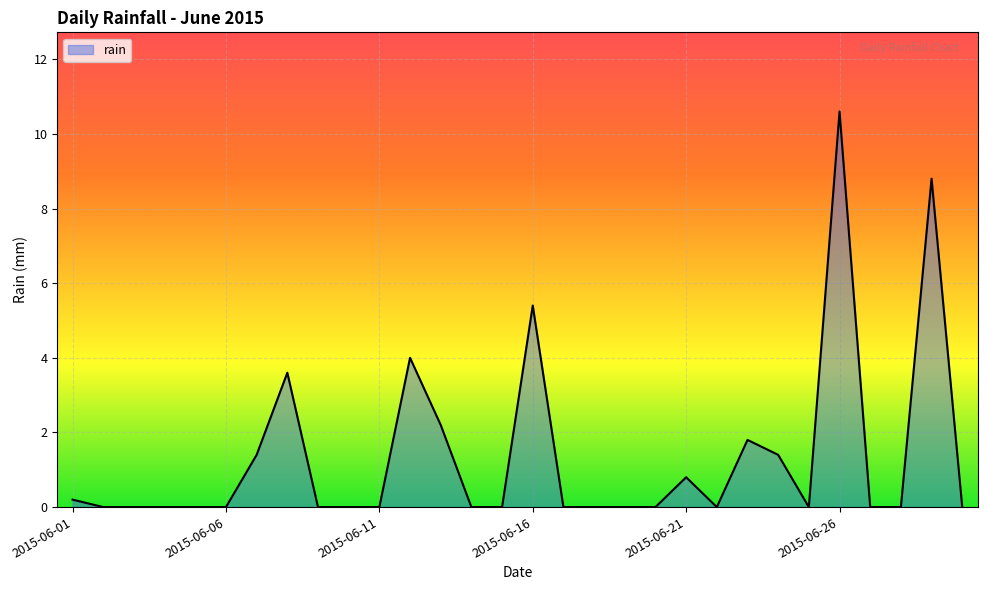

What is the difference between the maximum and minimum values?

10.6